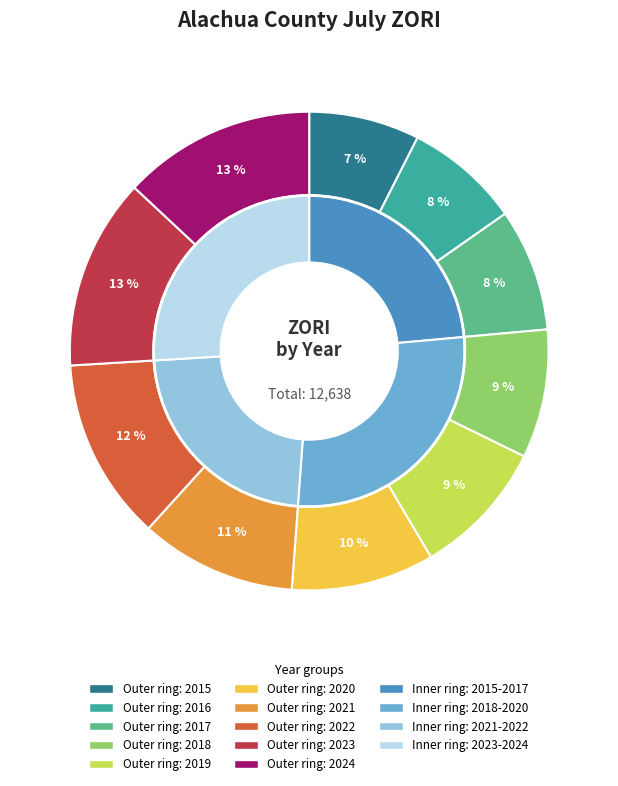

To the nearest percent, what portion does 2018 represent?

9%